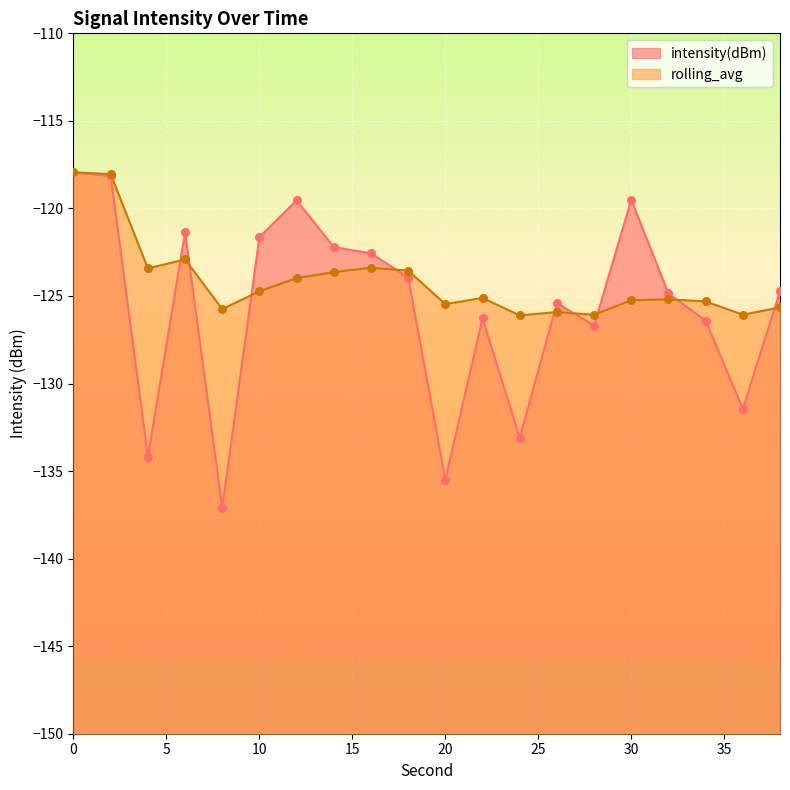

Is the value of rolling_avg at 20 greater than the value of intensity(dBm) at 20?

Yes